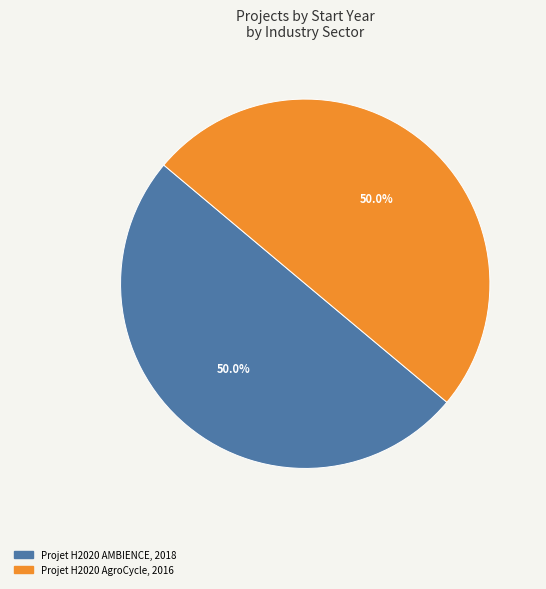

What is the total percentage of Projet H2020 AgroCycle and Projet H2020 AMBIENCE?

100.0%